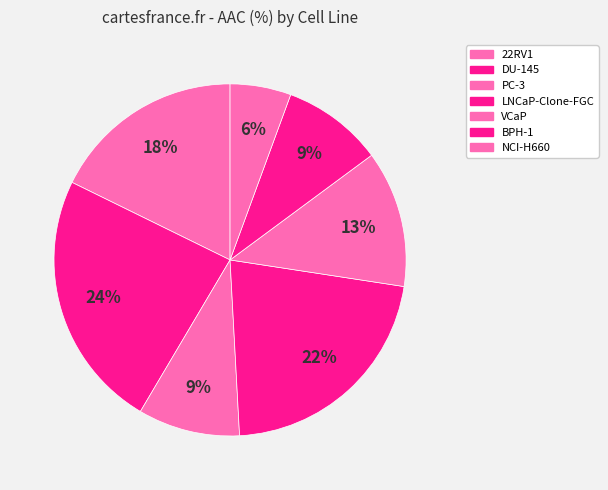

Count the number of slices in the pie.

7